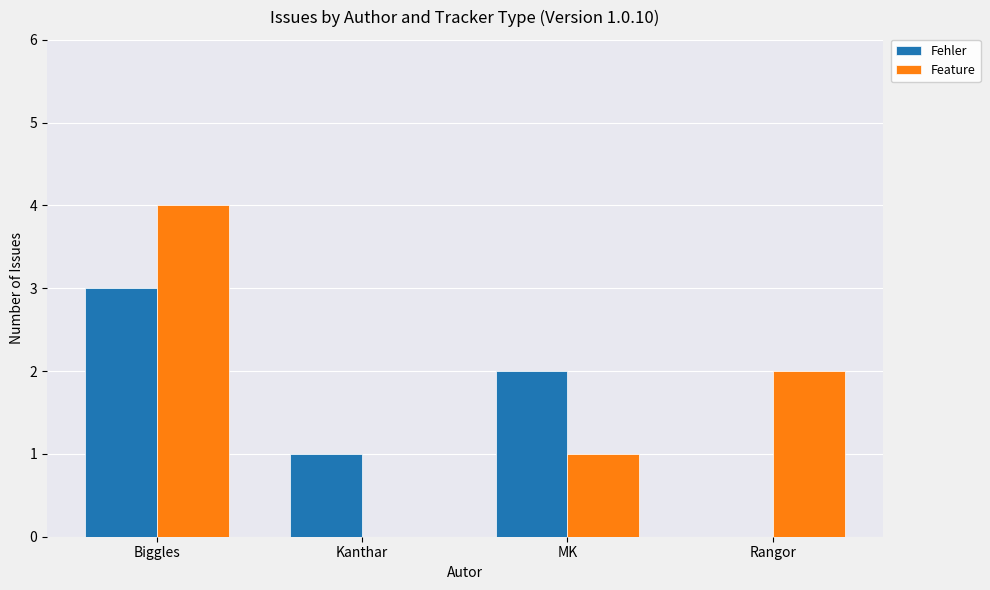

At which label does Feature reach its peak?

Biggles